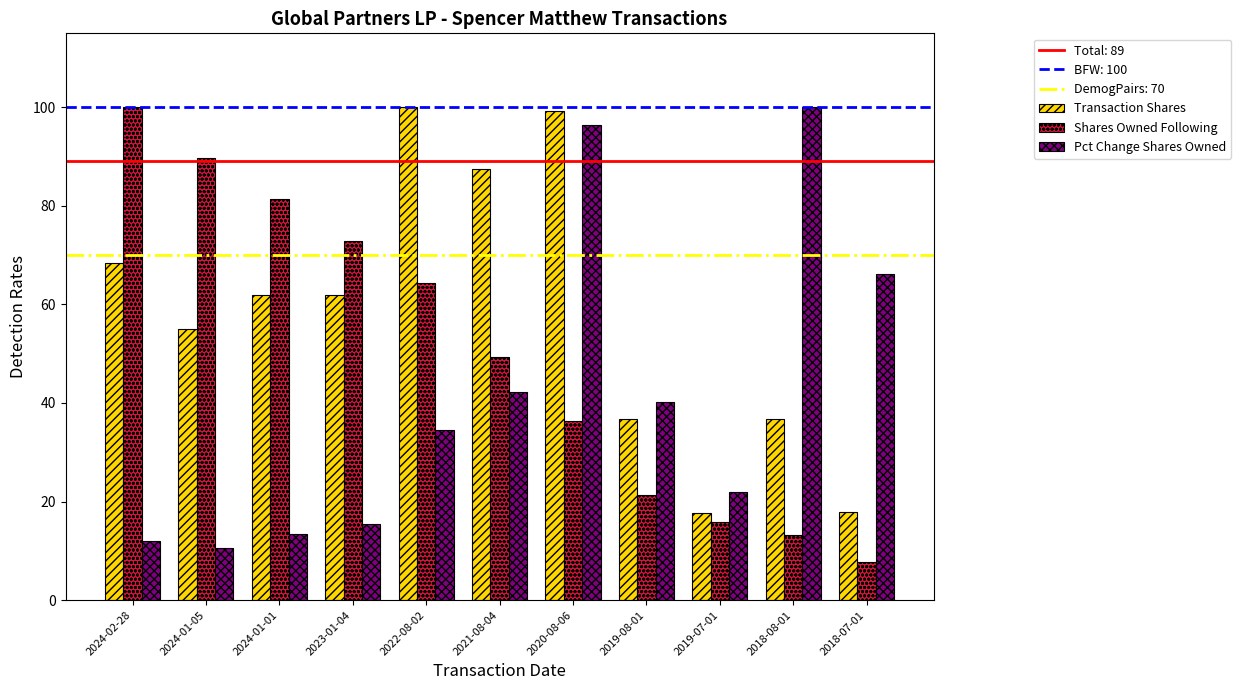

How many bars are there in each group?

3